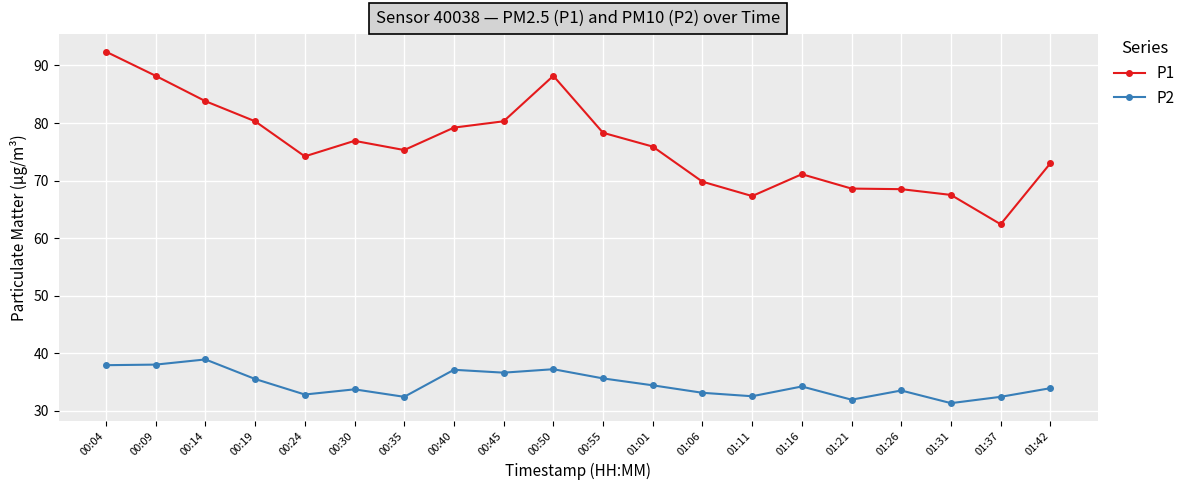

Which series has the largest total across all categories?

P1